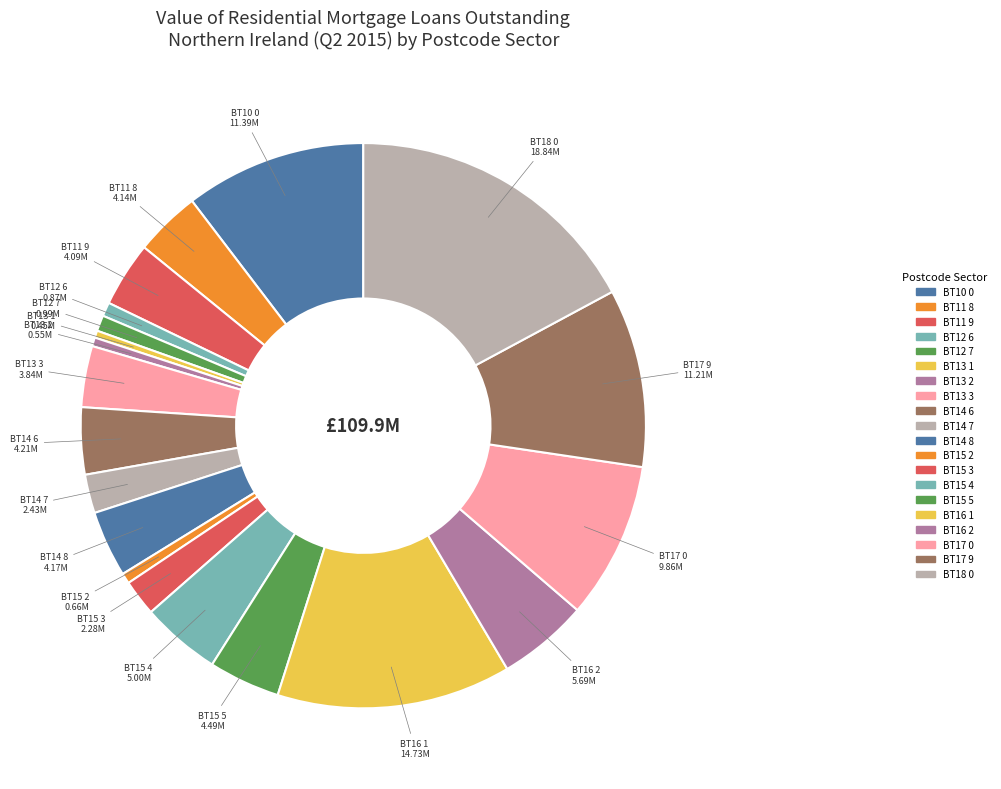

Is it true that BT14 8 is 11% of the pie?

False